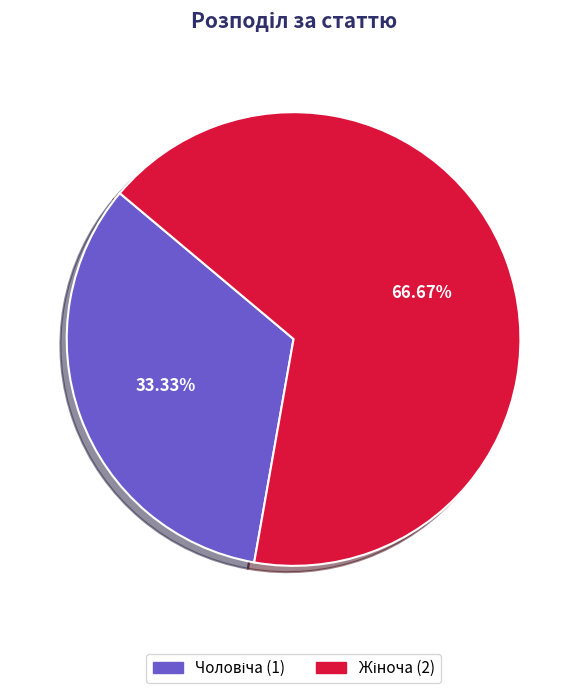

Does any single category account for the majority?

Yes